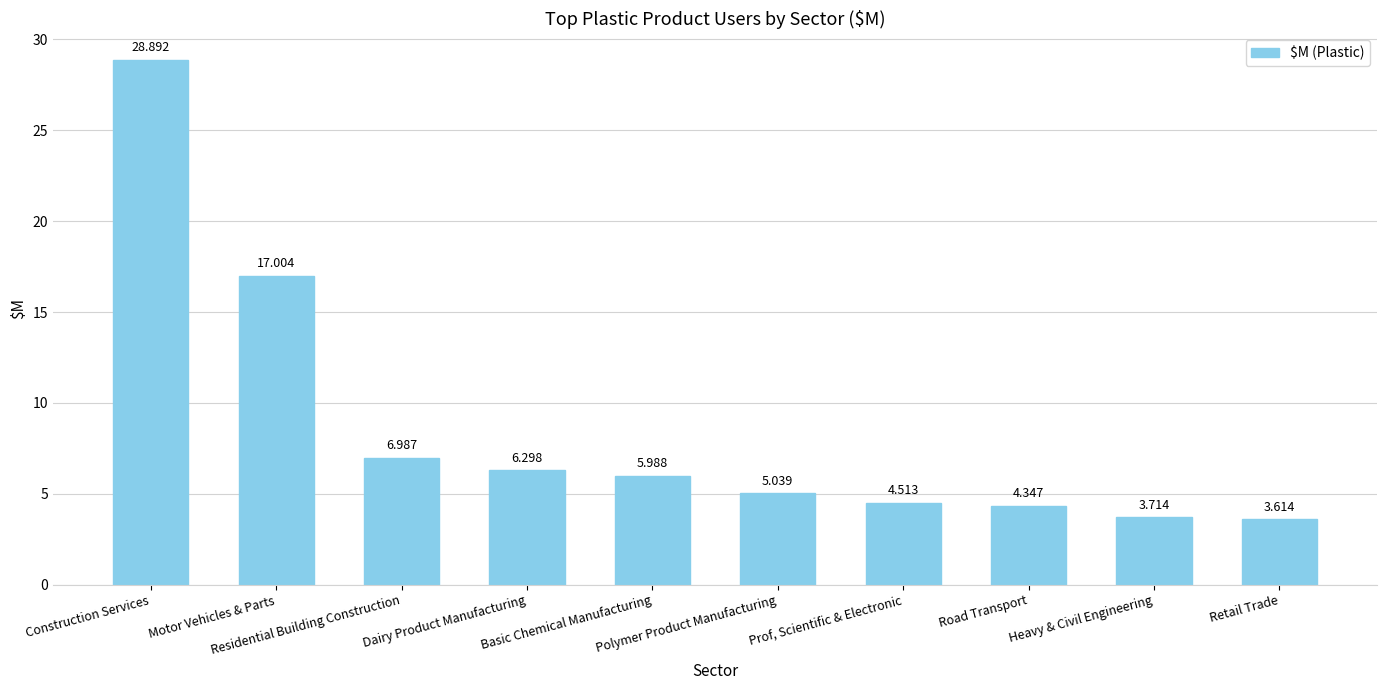

What is the difference between the maximum and minimum values?

25.3